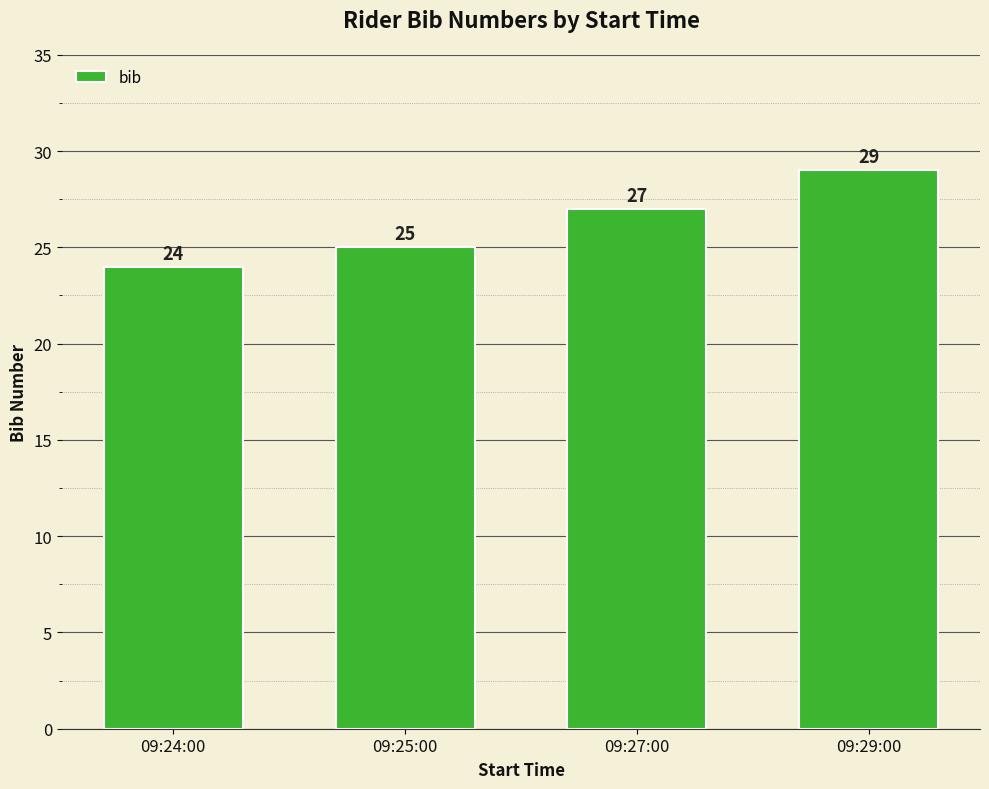

How many bars are there in total?

4